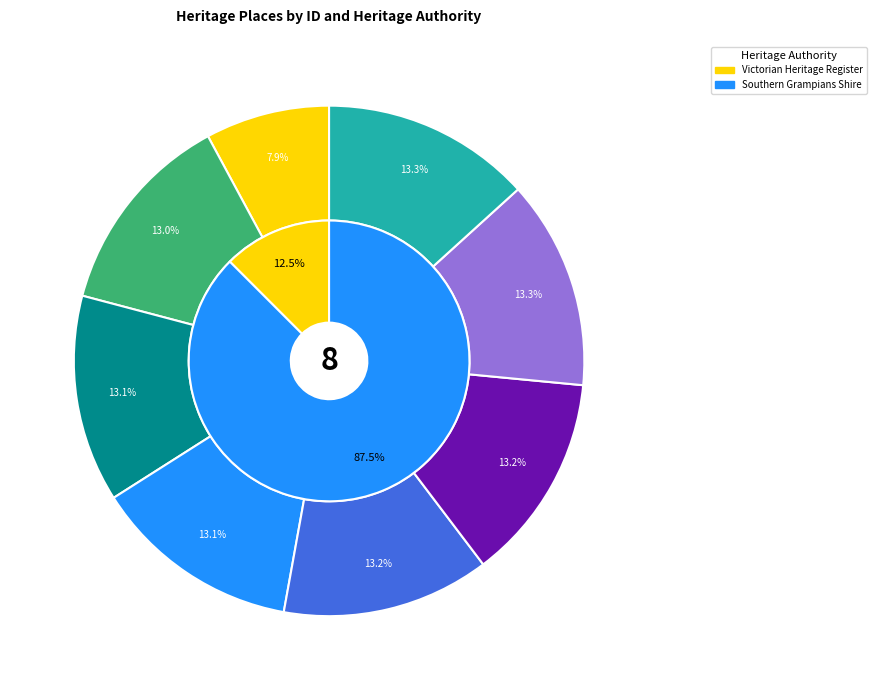

Which category has the smallest portion of the pie?

HOLY TRINITY ANGLICAN
CHURCH COMPLEX (13944)